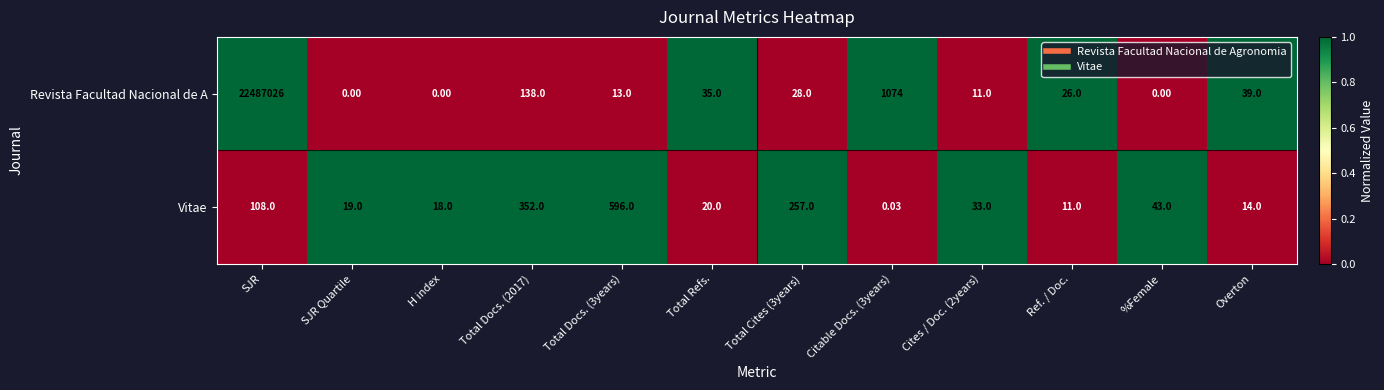

Which series has the widest spread of values?

Revista Facultad Nacional de A